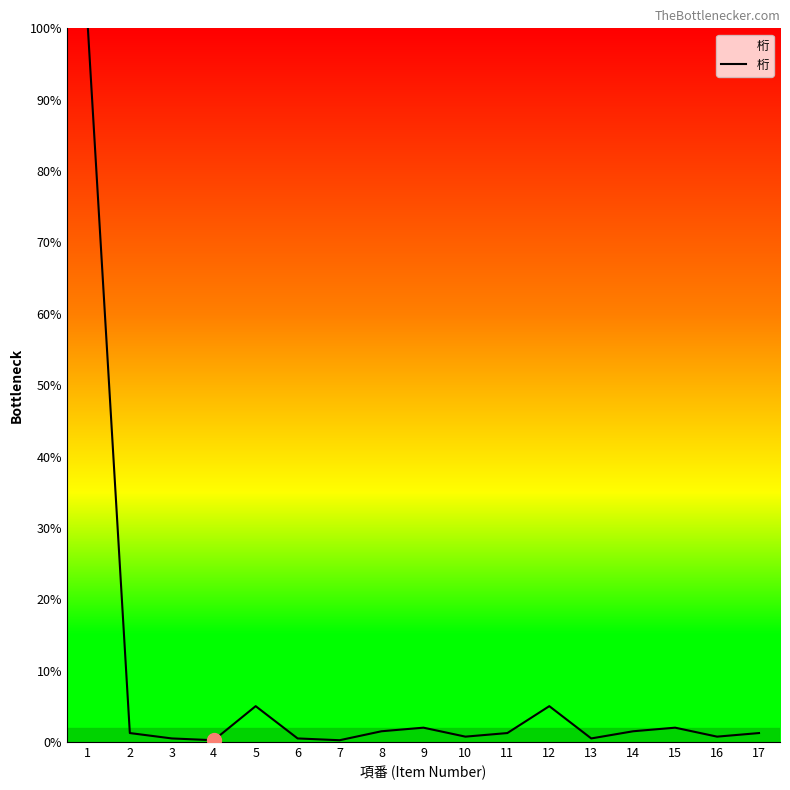

How many lines are shown in the chart?

1